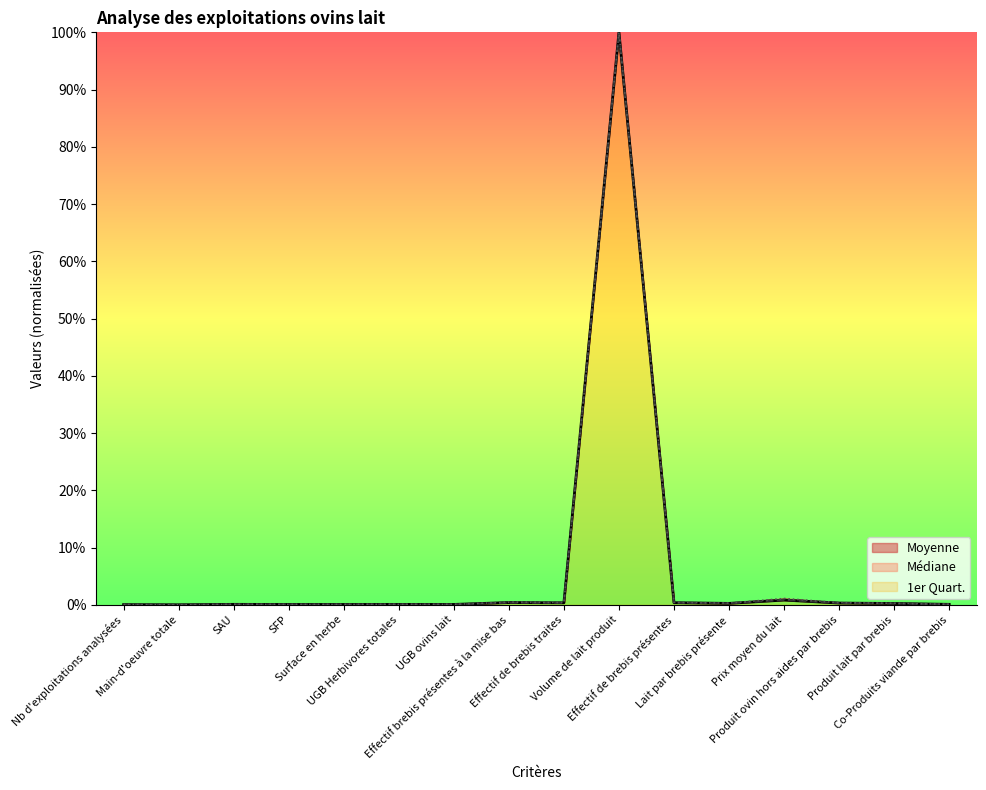

True or false: Moyenne and Médiane cross at least once.

True